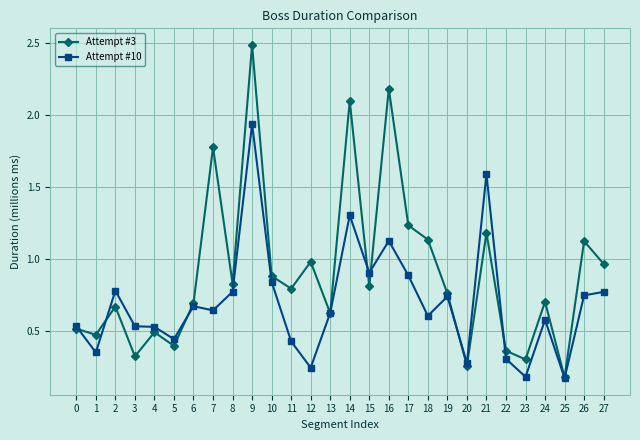

What is the difference between the second highest and second lowest values in the Attempt #10 series?

1.4